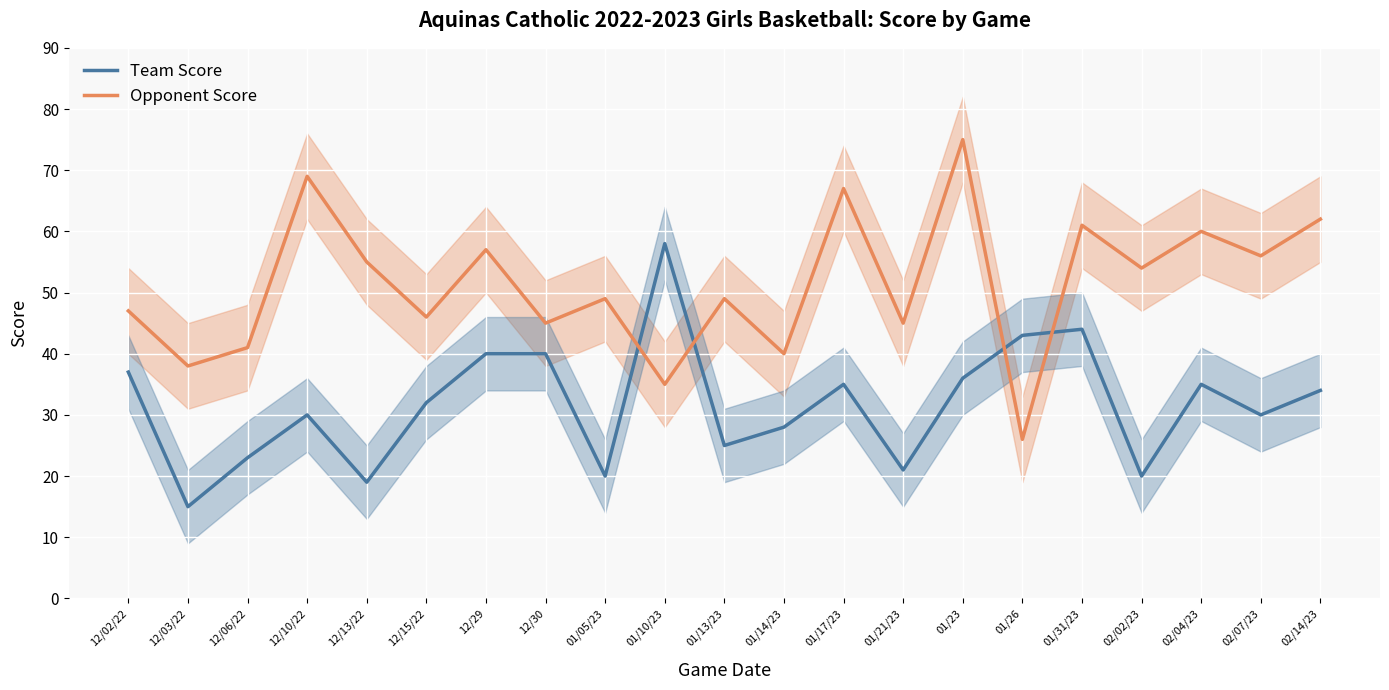

What is the difference between the second highest and minimum values in the Team Score series?

29